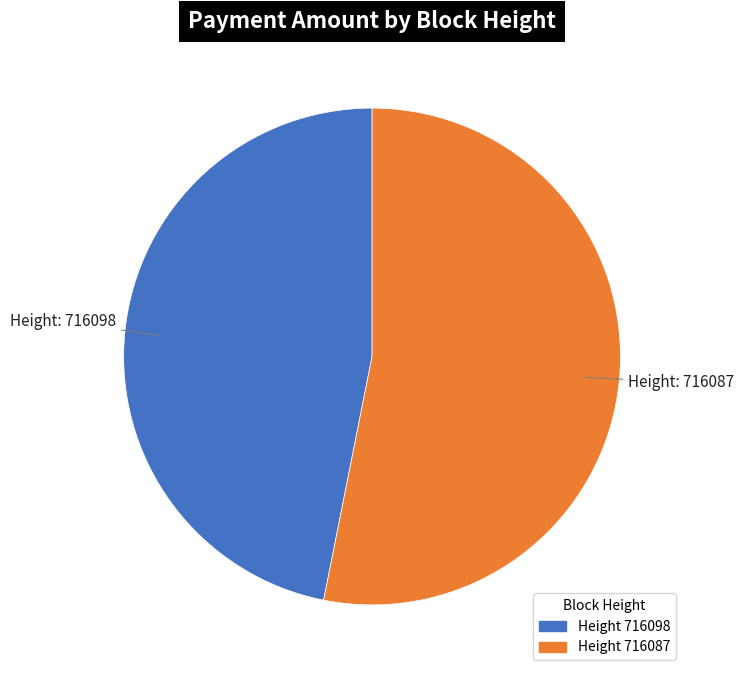

Rank the categories by value from lowest to highest.

Height 716098, Height 716087